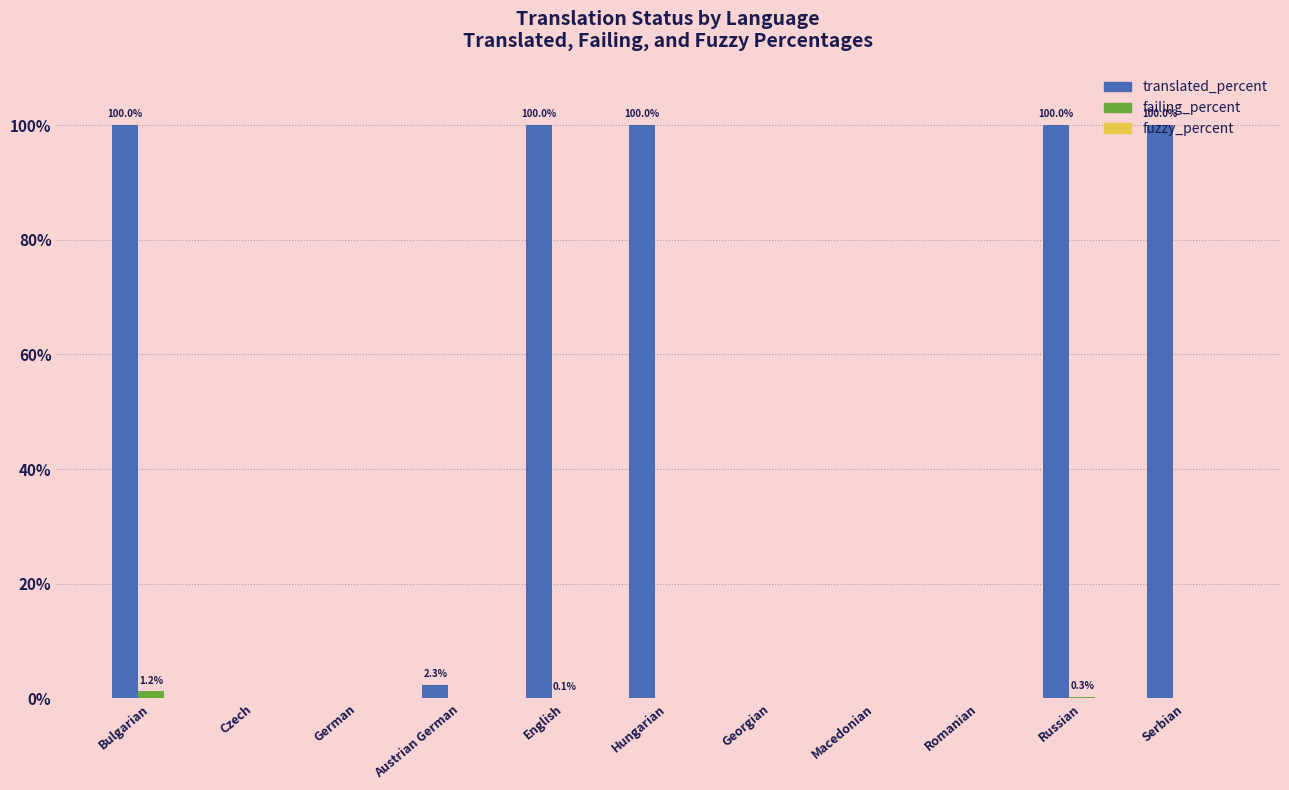

What is the sum of all translated_percent values?

502.3